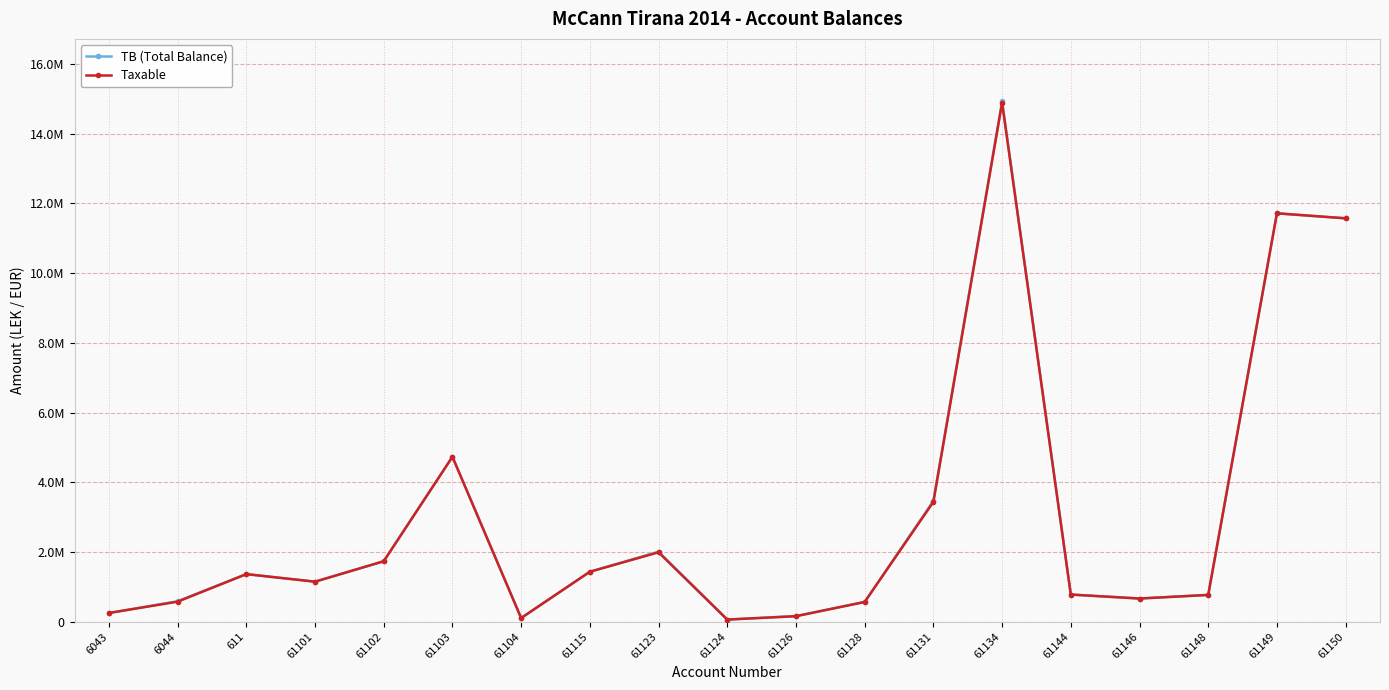

What is the difference between the TB (Total Balance) values at 61104 and 61131?

3360088.5